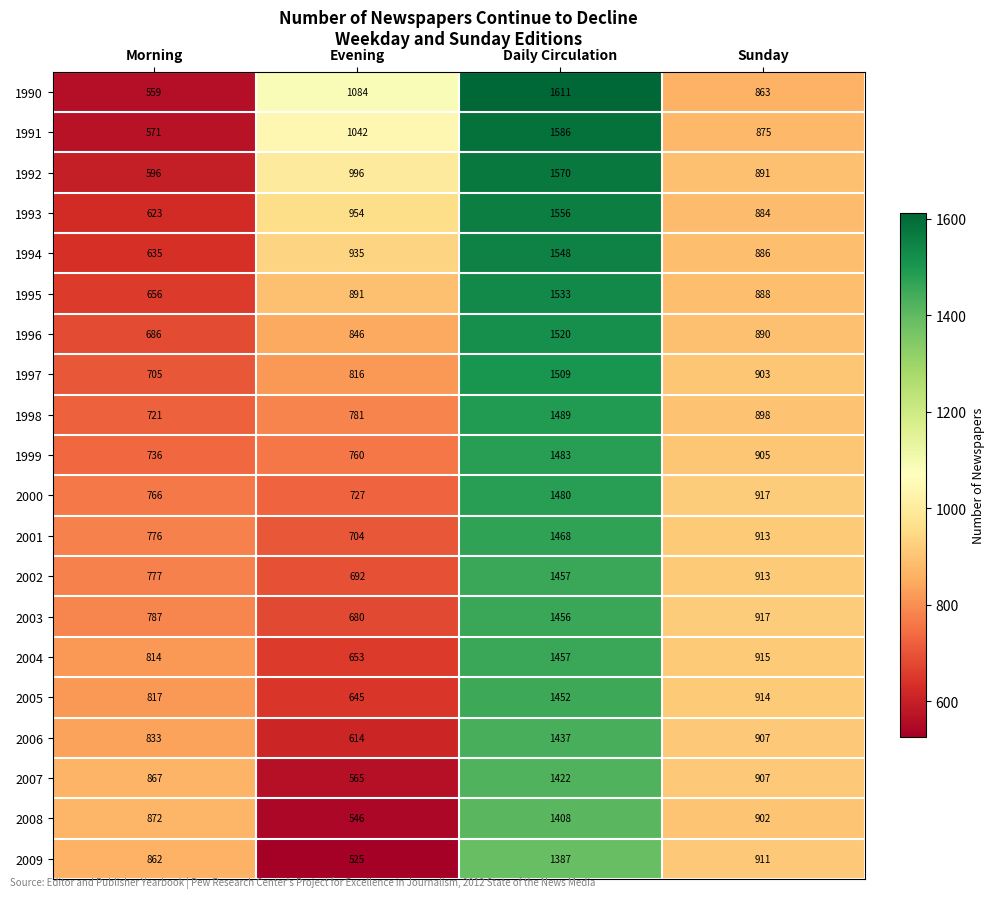

How many data points does each series have?

4